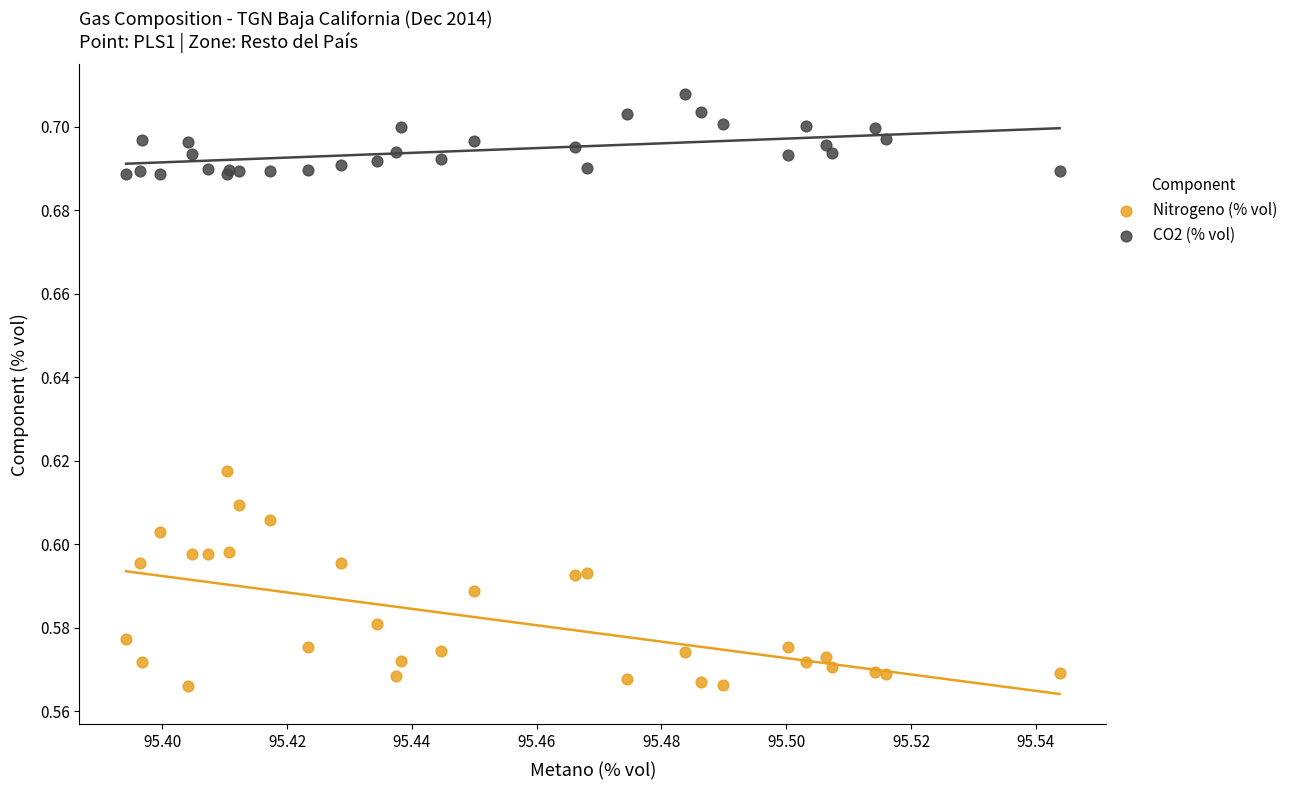

Which series contains the highest Y value?

CO2 (% vol)